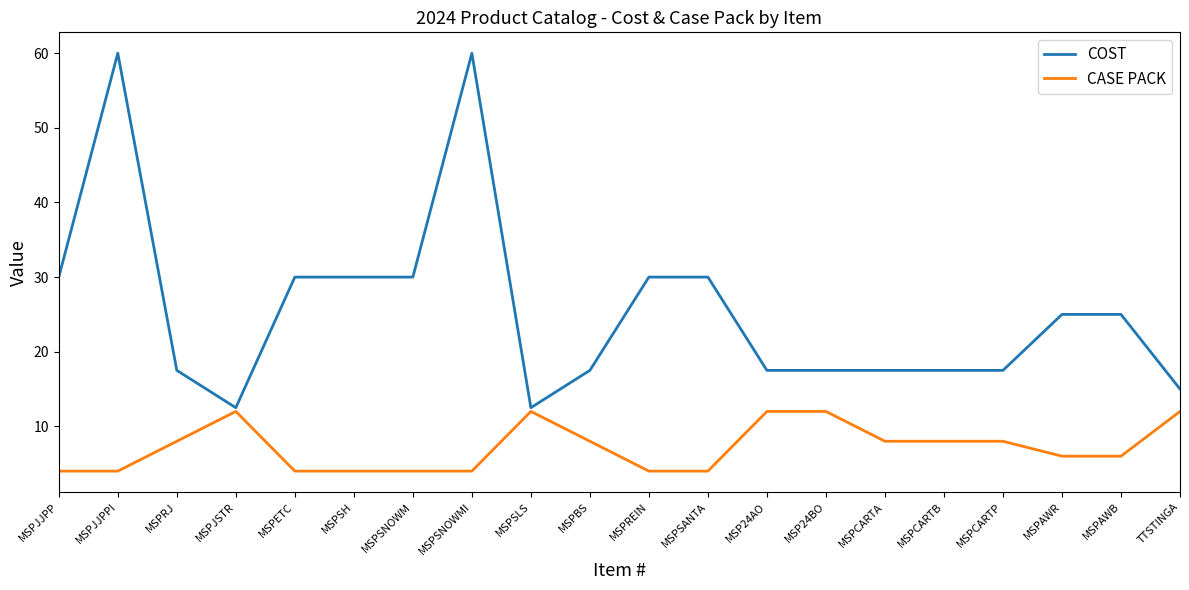

At which category does COST reach its first local peak?

MSPJJPPI